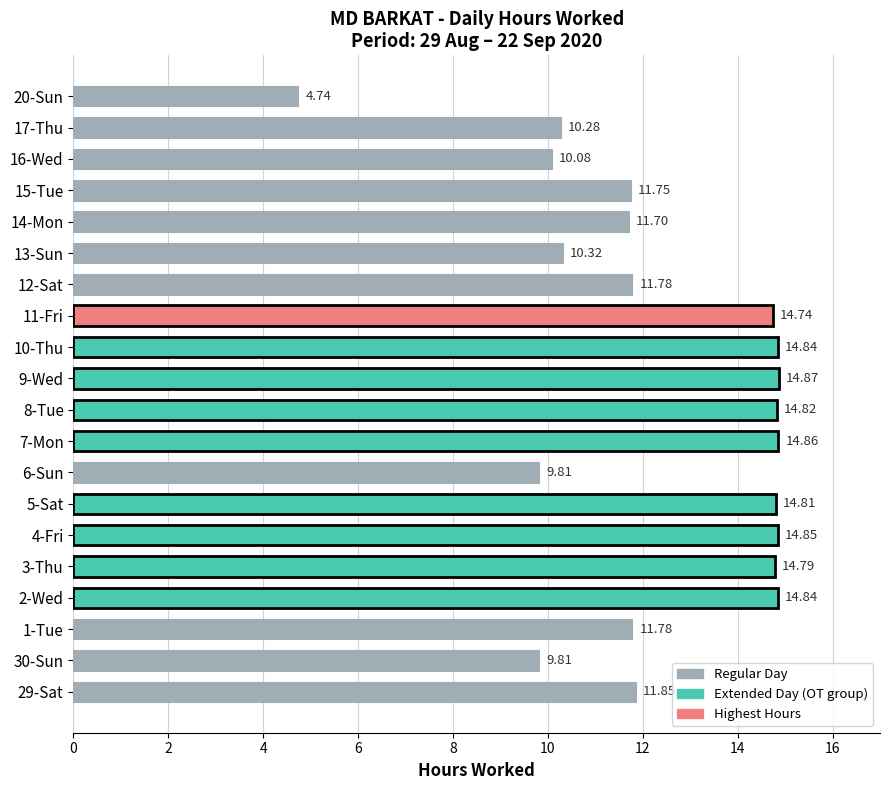

What is the difference between the values at 20-Sun and 1-Tue?

7.0